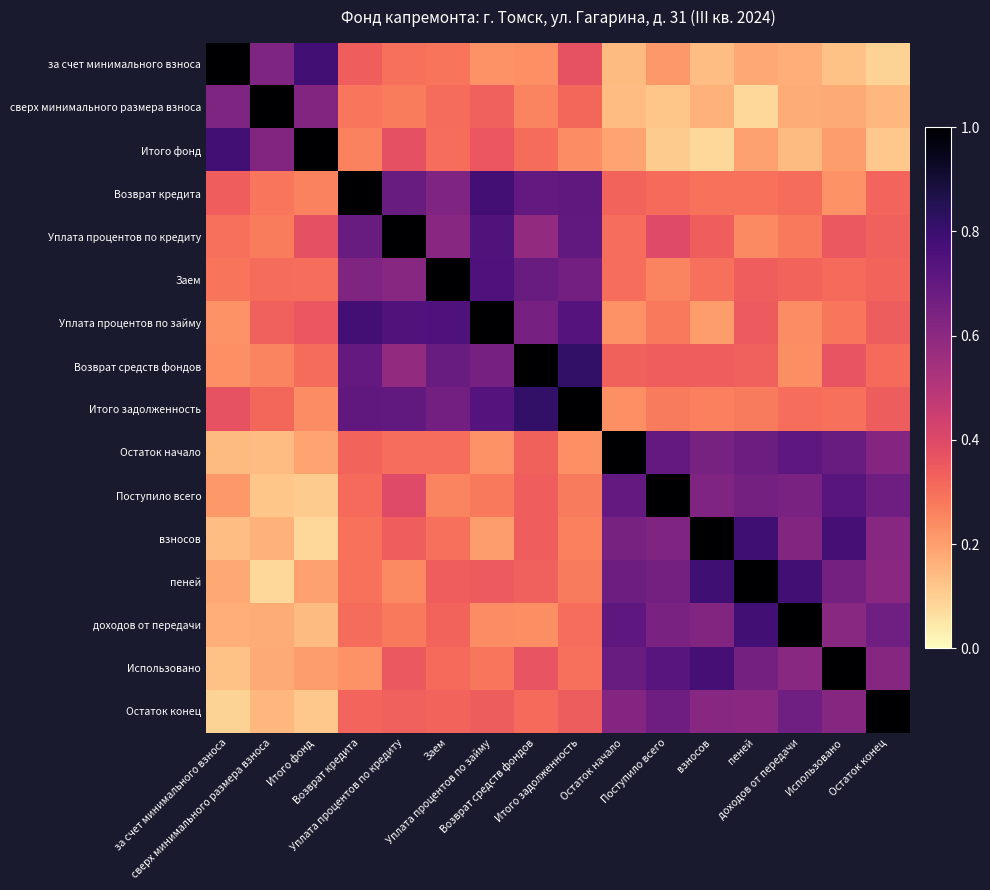

What is the smallest value displayed?

0.1